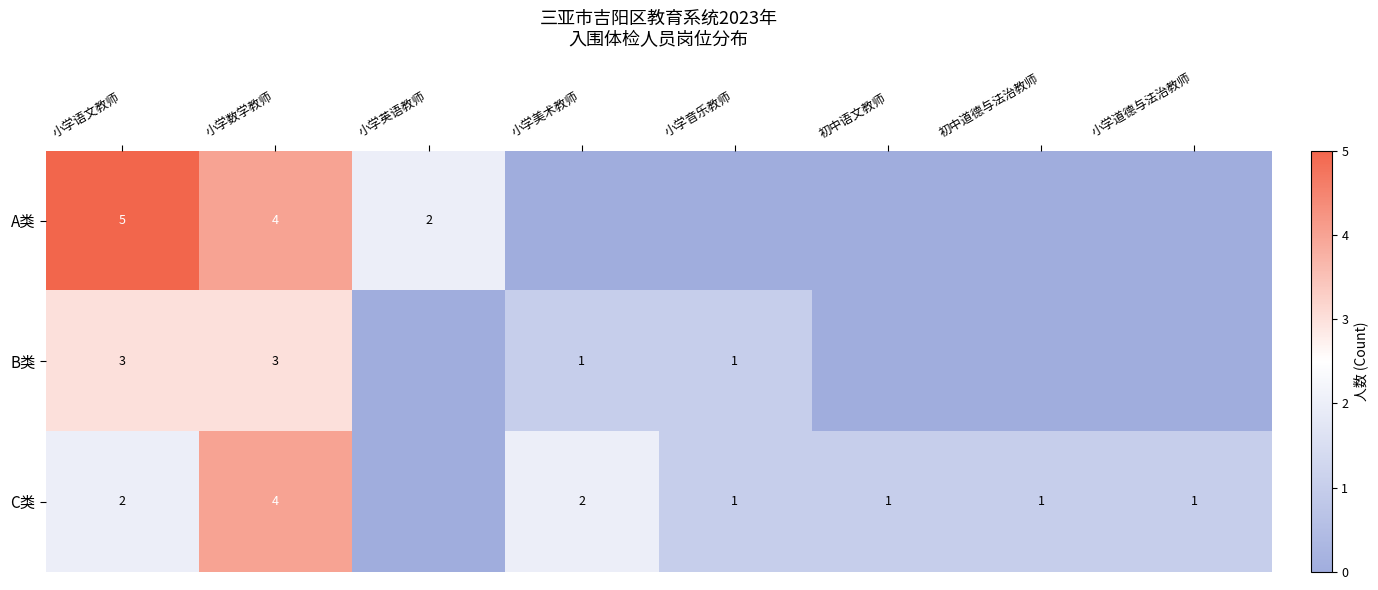

At which category is the sum across all series the highest?

小学数学教师